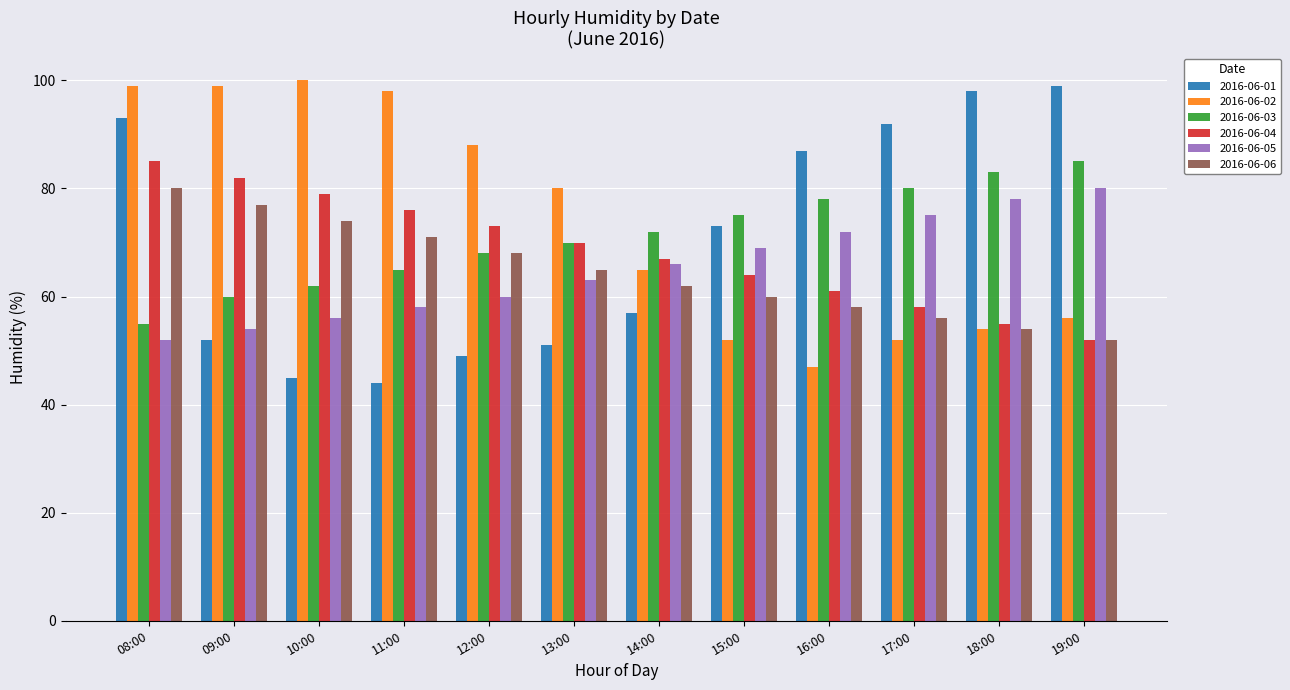

What is the difference between the maximum and minimum values in the 2016-06-03 series?

30